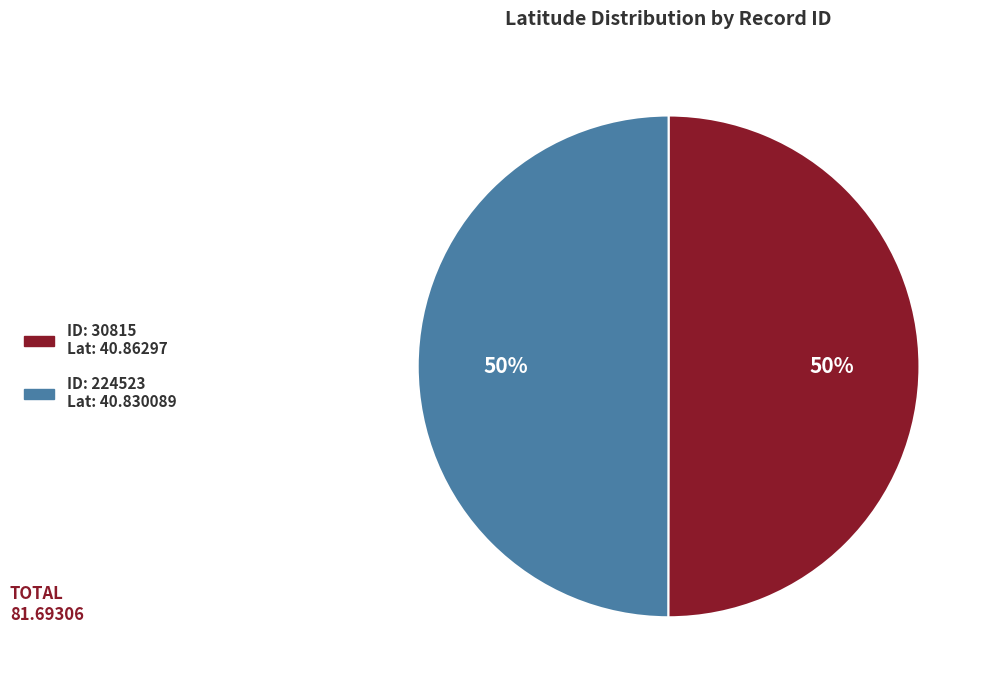

To the nearest percent, what is the average slice percentage?

50%